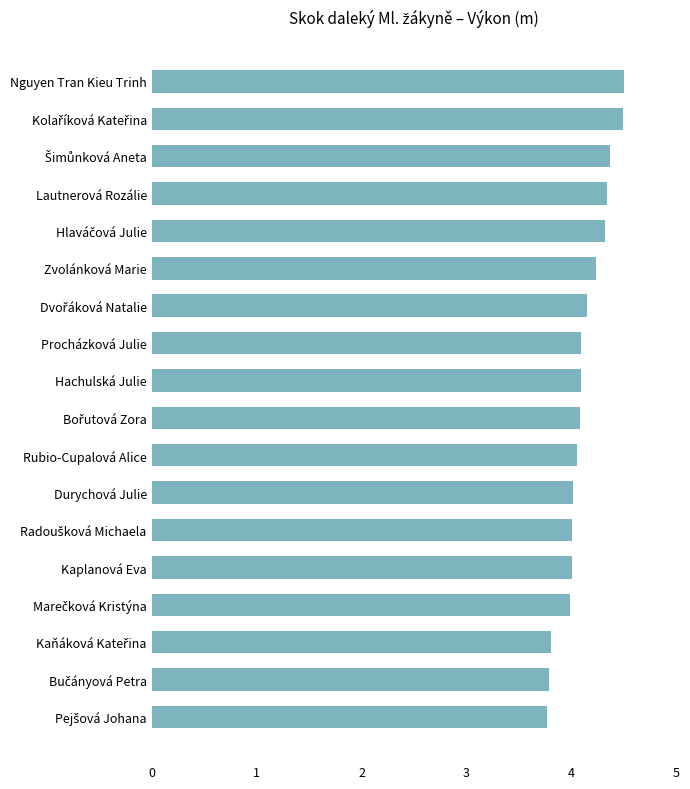

Count the number of data series in this chart.

1